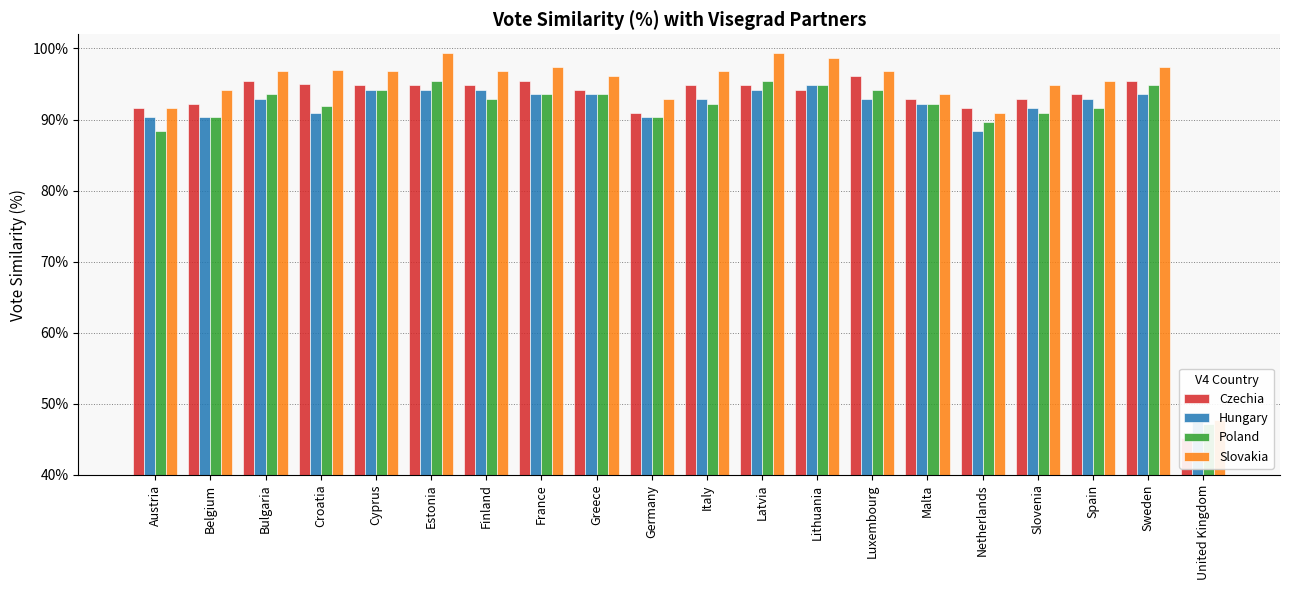

How many distinct data groups are displayed?

4